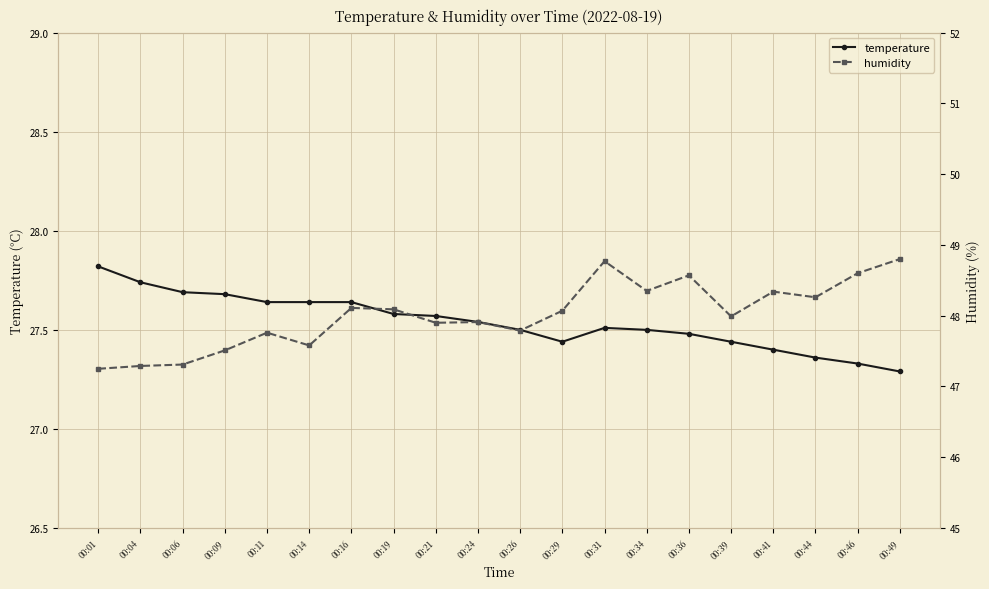

How many data points in humidity are above 48?

10